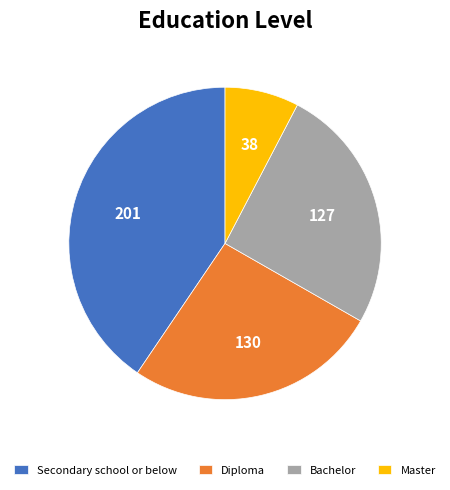

Is the sum of Diploma and Bachelor greater than half?

Yes